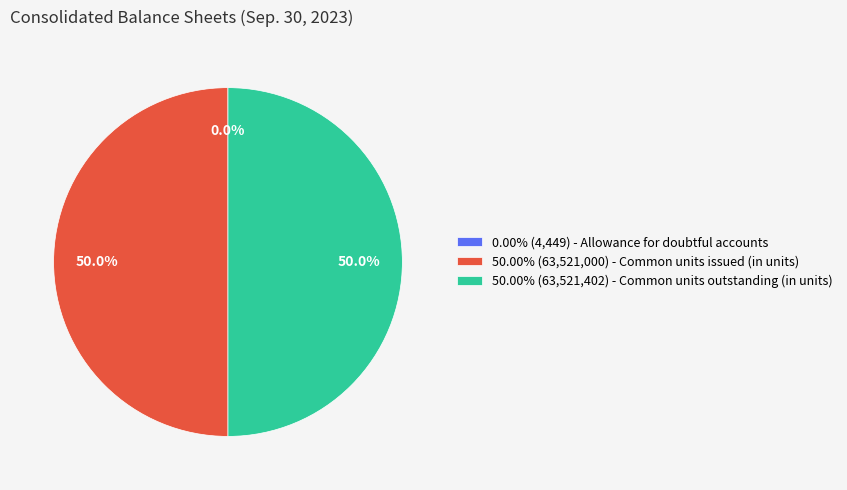

Do 50.00% (63,521,000) - Common units issued (in units) and 50.00% (63,521,402) - Common units outstanding (in units) together represent more than half of the pie?

Yes